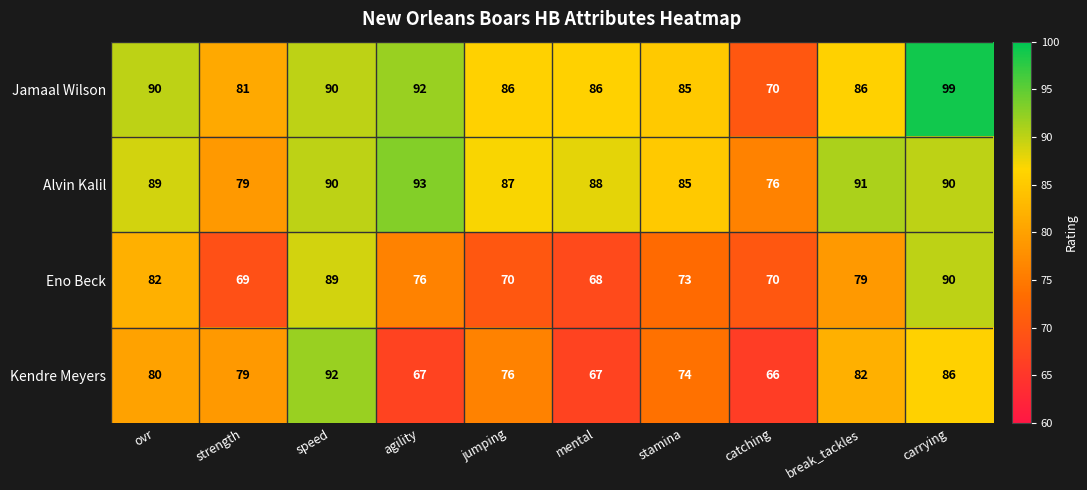

Between agility and stamina, which series saw the biggest shift?

Alvin Kalil